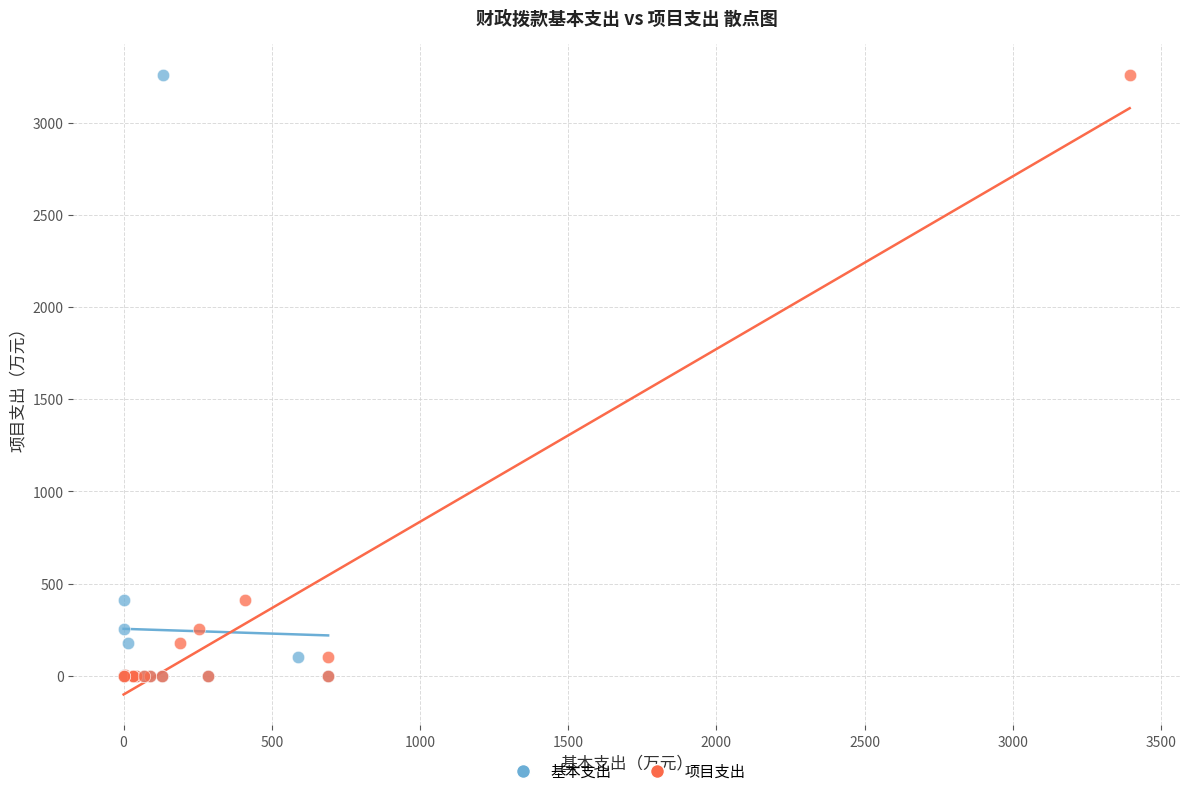

What are all the series names shown in the legend?

基本支出, 项目支出